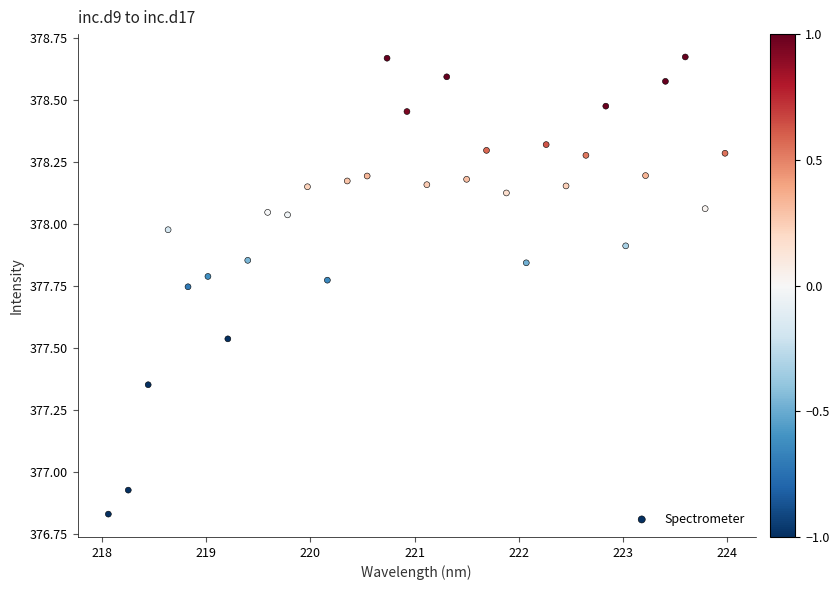

What is the range of X values (max minus min)?

5.9